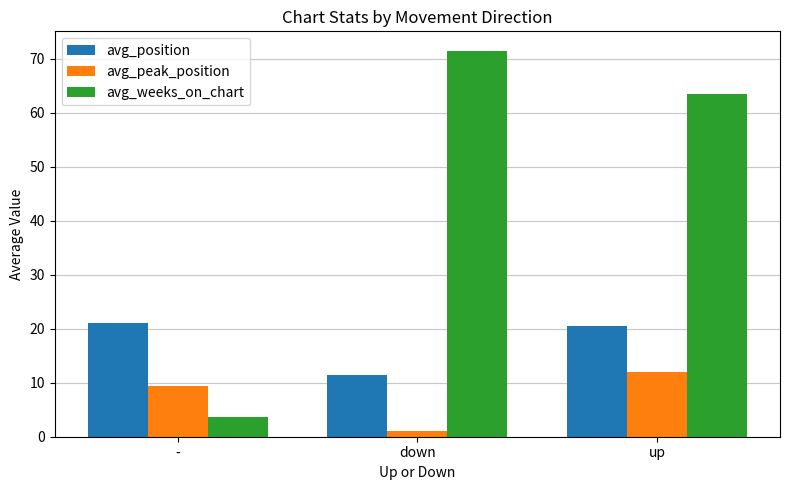

Reading left to right, transcribe all the data shown in this chart.

avg_position: -=21.0	down=11.5	up=20.5
avg_peak_position: -=9.4	down=1.0	up=12.0
avg_weeks_on_chart: -=3.6	down=71.5	up=63.5